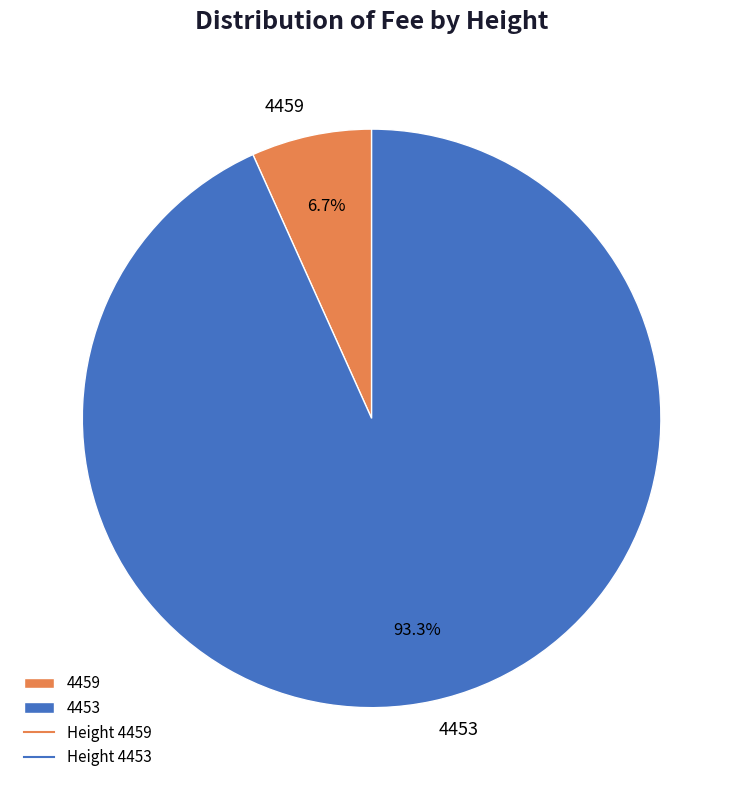

Between 4453 and 4459, which is larger?

4453